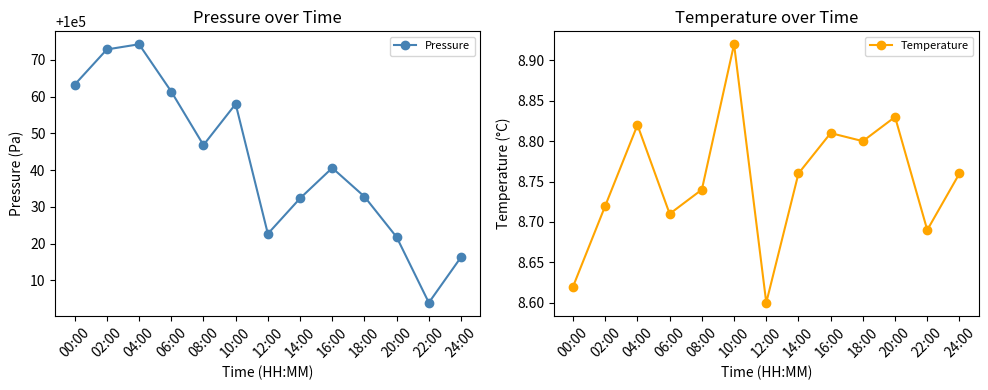

Rank the series by their maximum value, from lowest to highest.

Temperature, Pressure